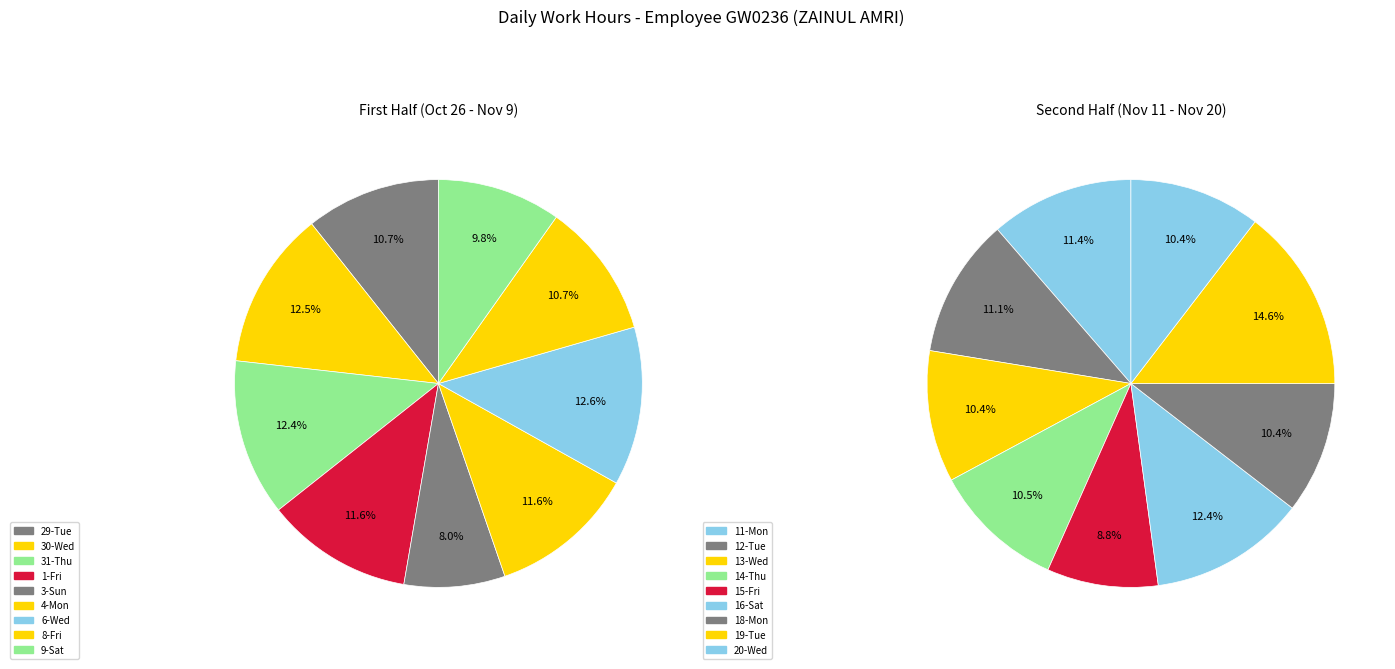

True or false: 9-Sat accounts for 18% of the total.

False